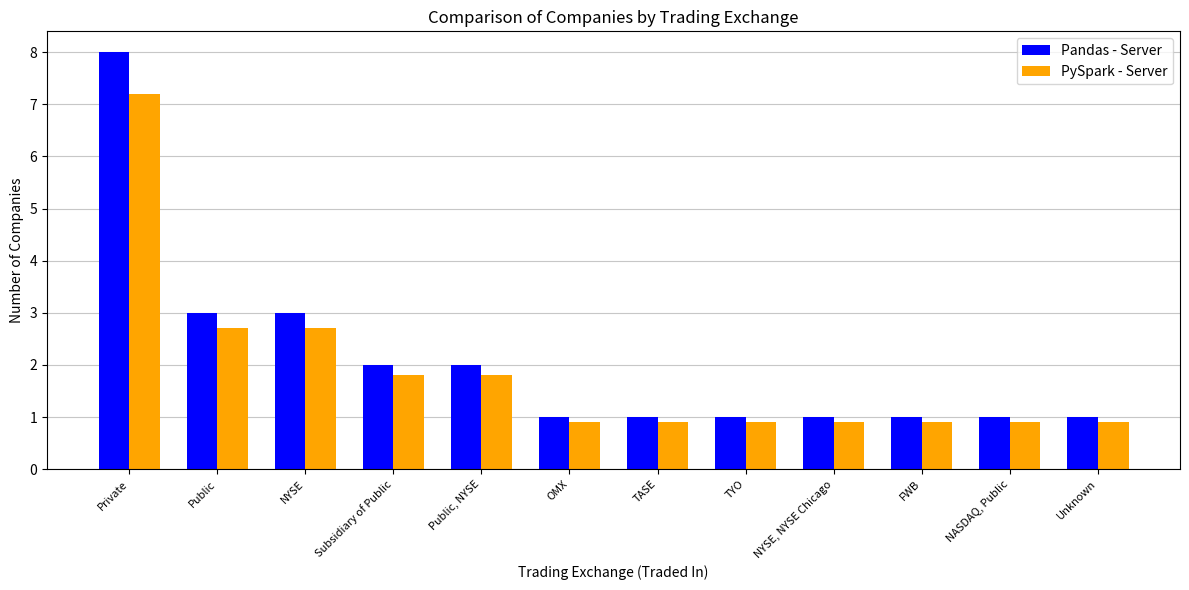

True or false: Pandas - Server has a value of 1.4 at TASE.

False